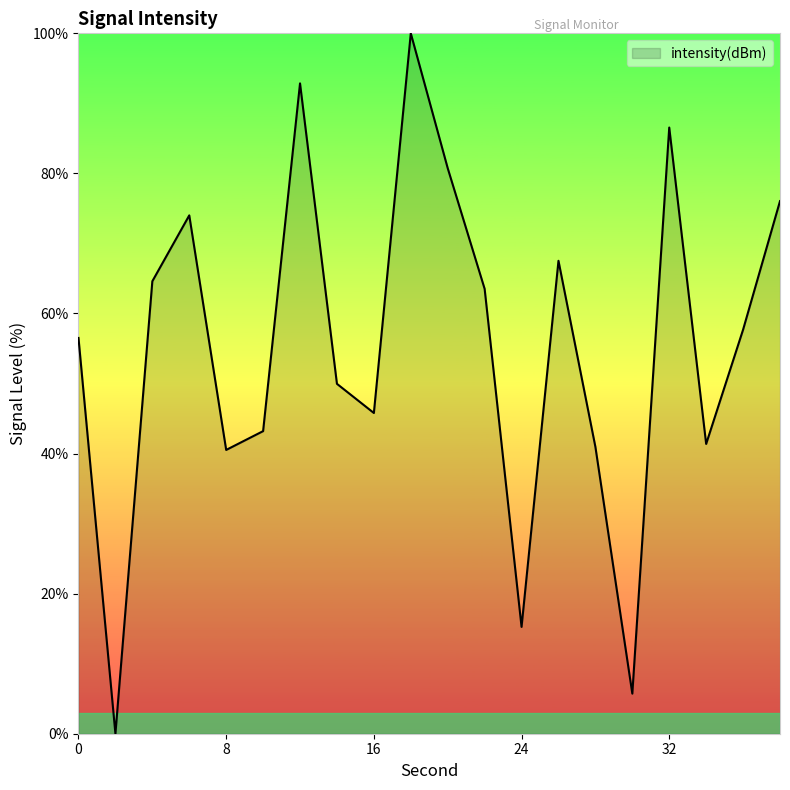

What is the maximum value shown in the chart?

100.0